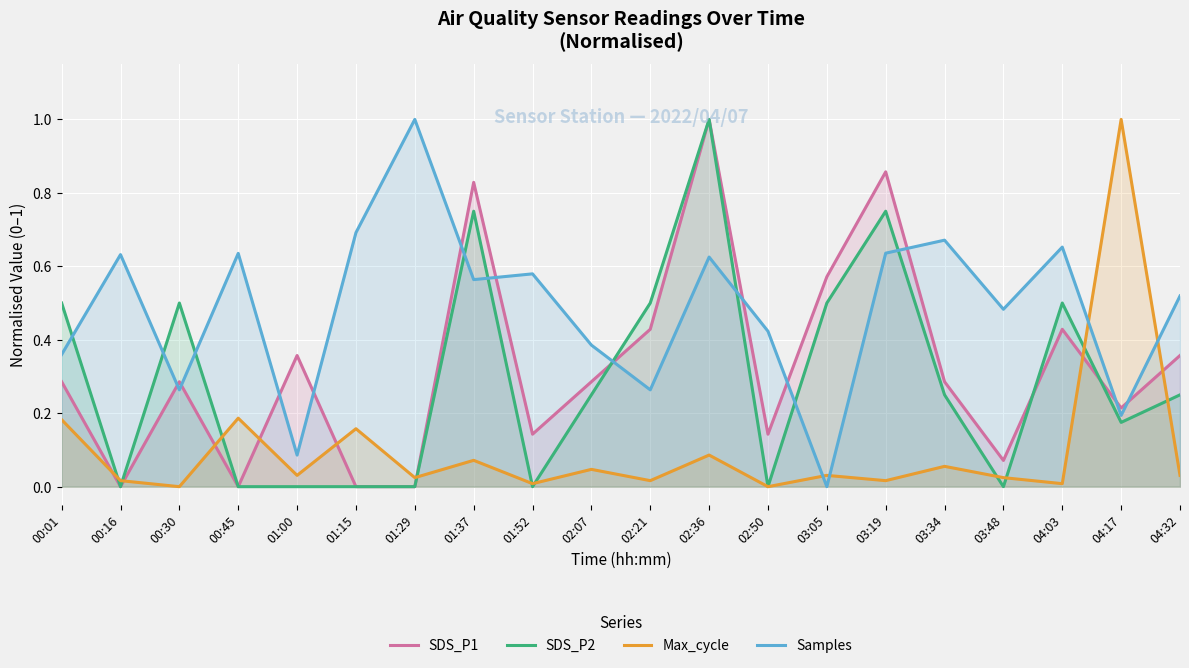

What are all the series names shown in the legend?

SDS_P1, SDS_P2, Max_cycle, Samples